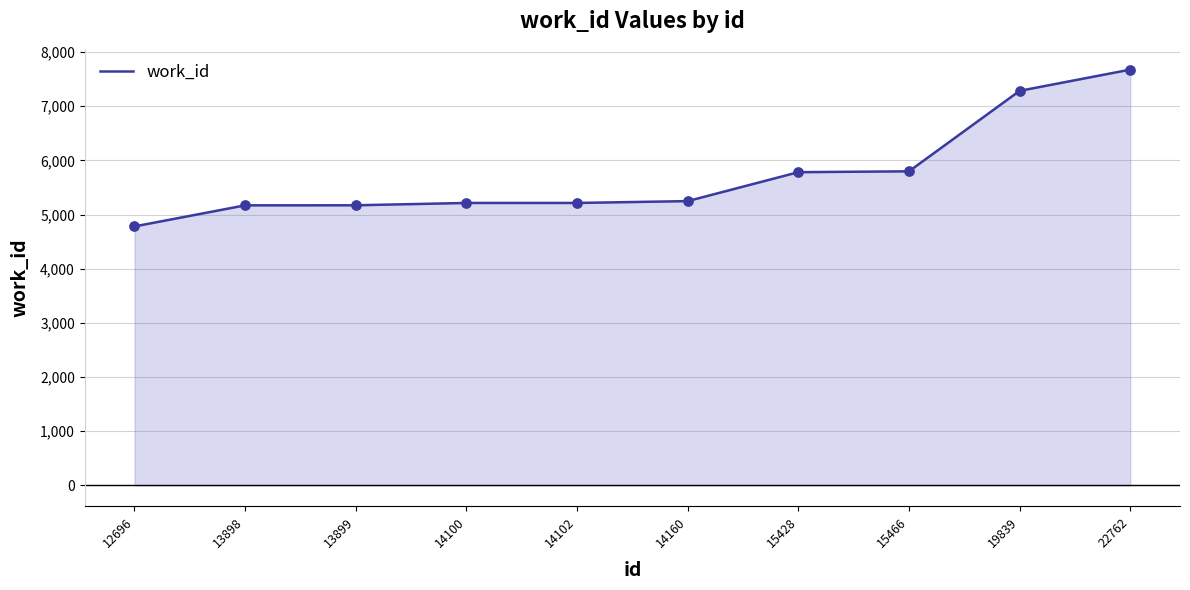

Between 13899 and 15466, which is larger?

15466